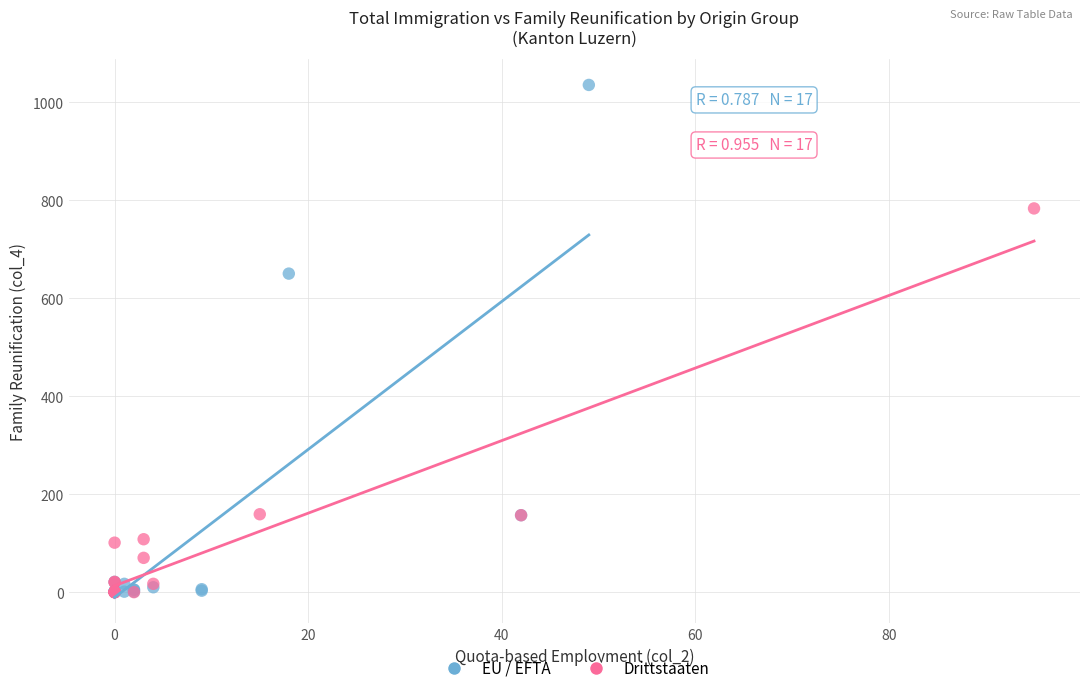

Which series reaches the maximum Y coordinate?

EU / EFTA